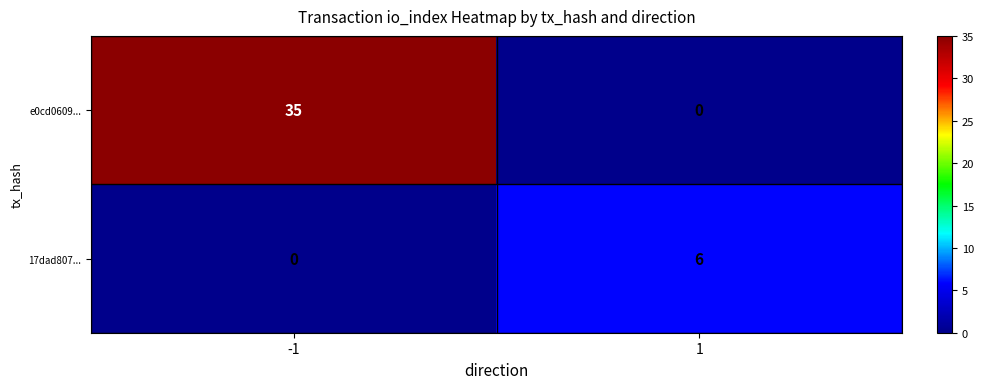

Which series has the largest total across all categories?

e0cd0609...